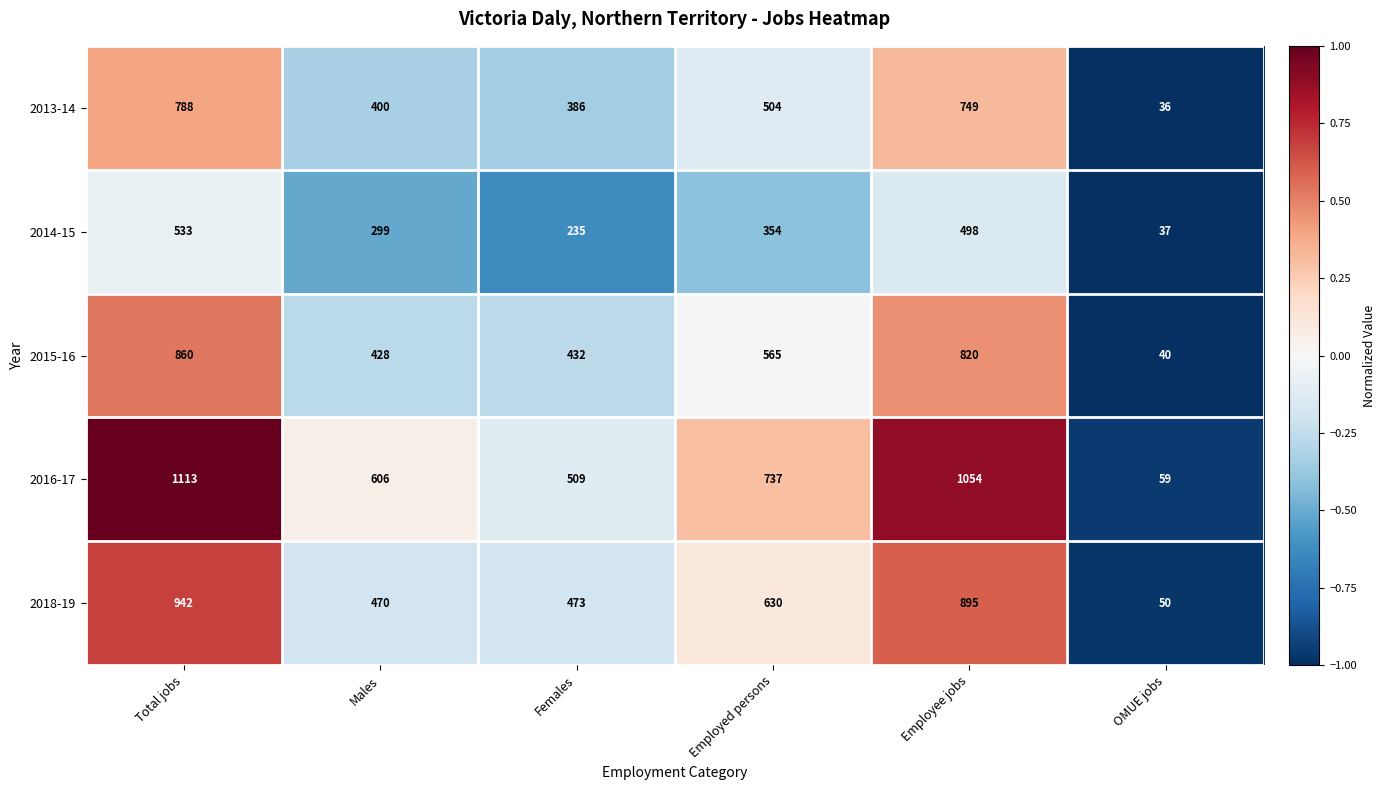

Rank the series at Employed persons from lowest to highest value.

2014-15, 2013-14, 2015-16, 2018-19, 2016-17